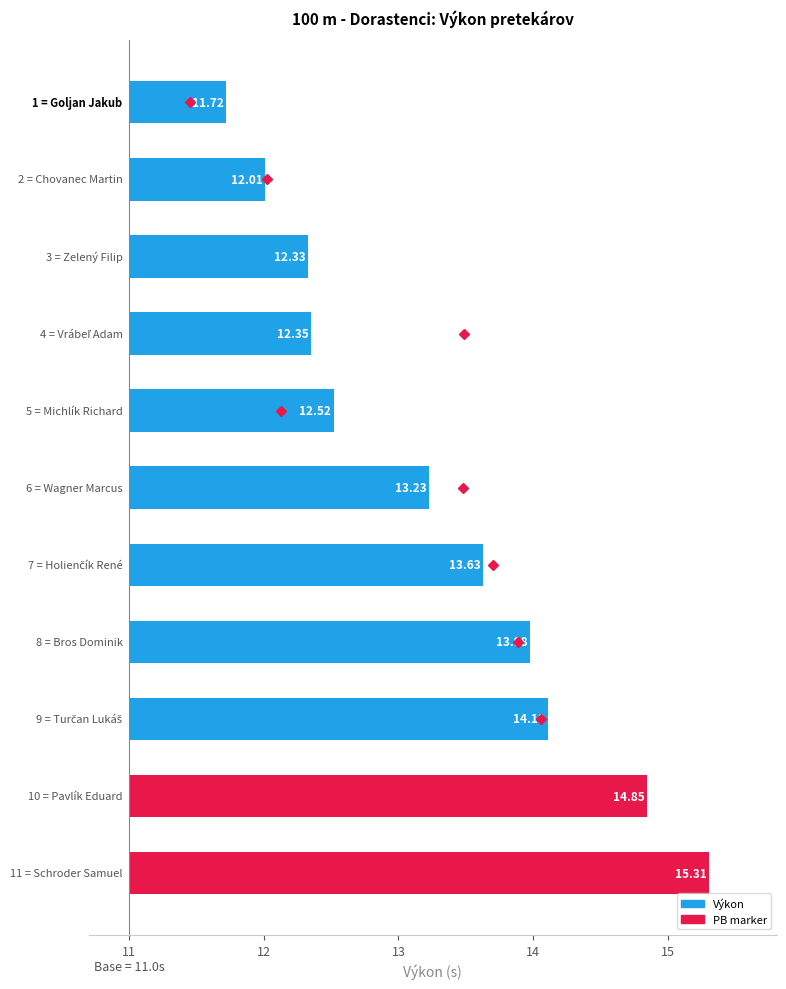

Reading left to right, transcribe all the data shown in this chart.

0.7	1.0	1.3	1.3	1.5	2.2	2.6	3.0	3.1	3.8	4.3